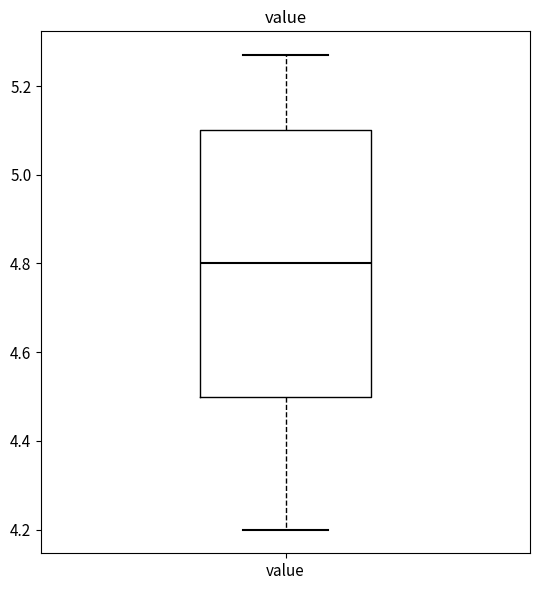

Read this box plot against the y-axis: the position of the median line, the range covered by the box, and the ends of both whiskers. The values are not printed on the chart, so give them approximately, as read against the axis.

median 4.80, box 4.50 to 5.10, whiskers 4.20 to 5.28